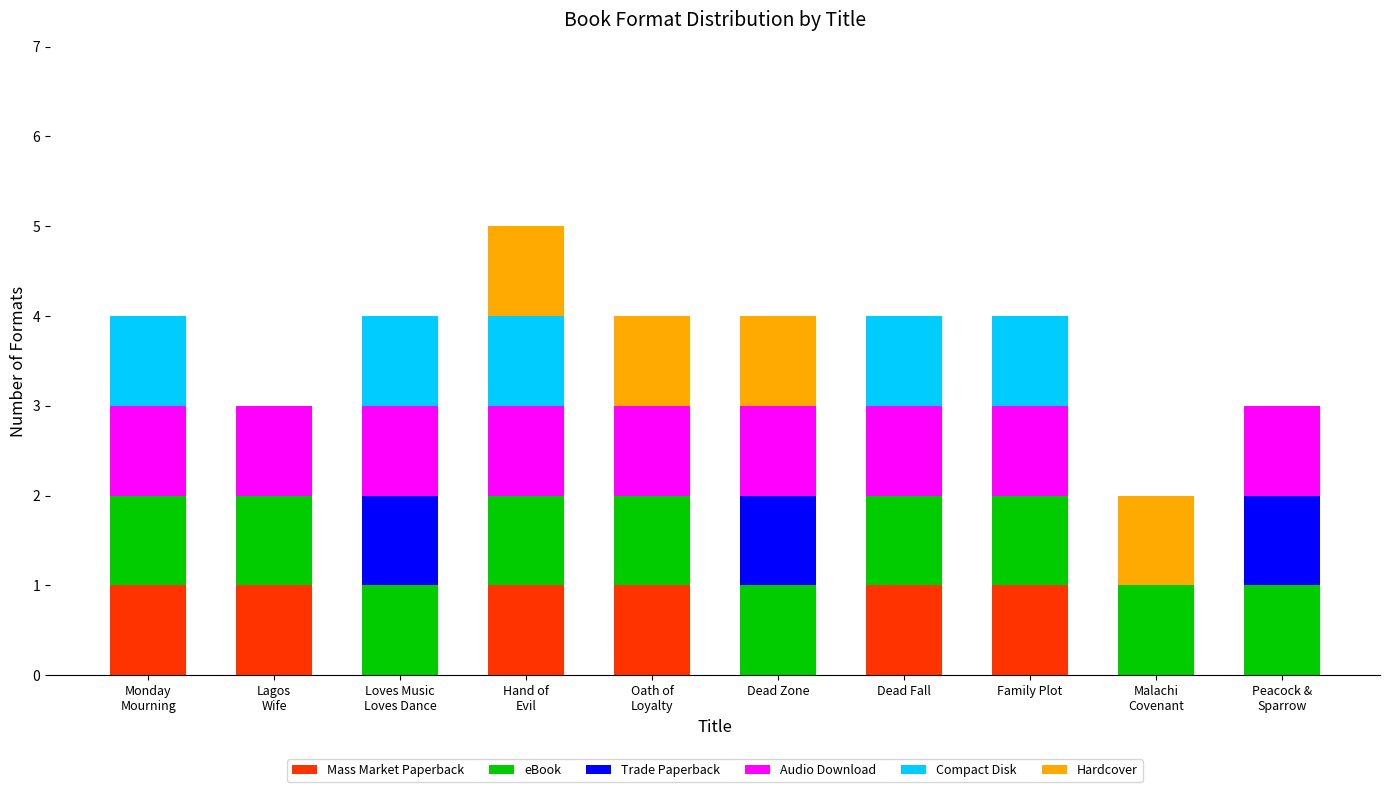

Count the number of categories in the chart.

10